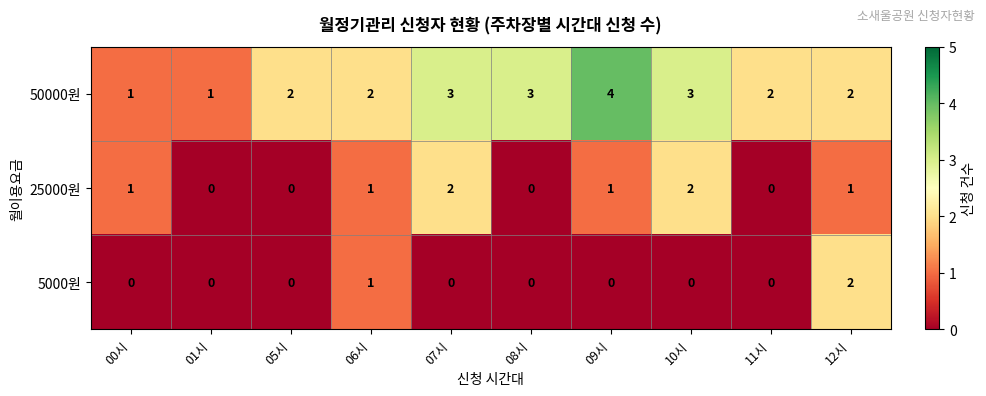

True or false: 25000원 has a value of 0 at 05시.

True